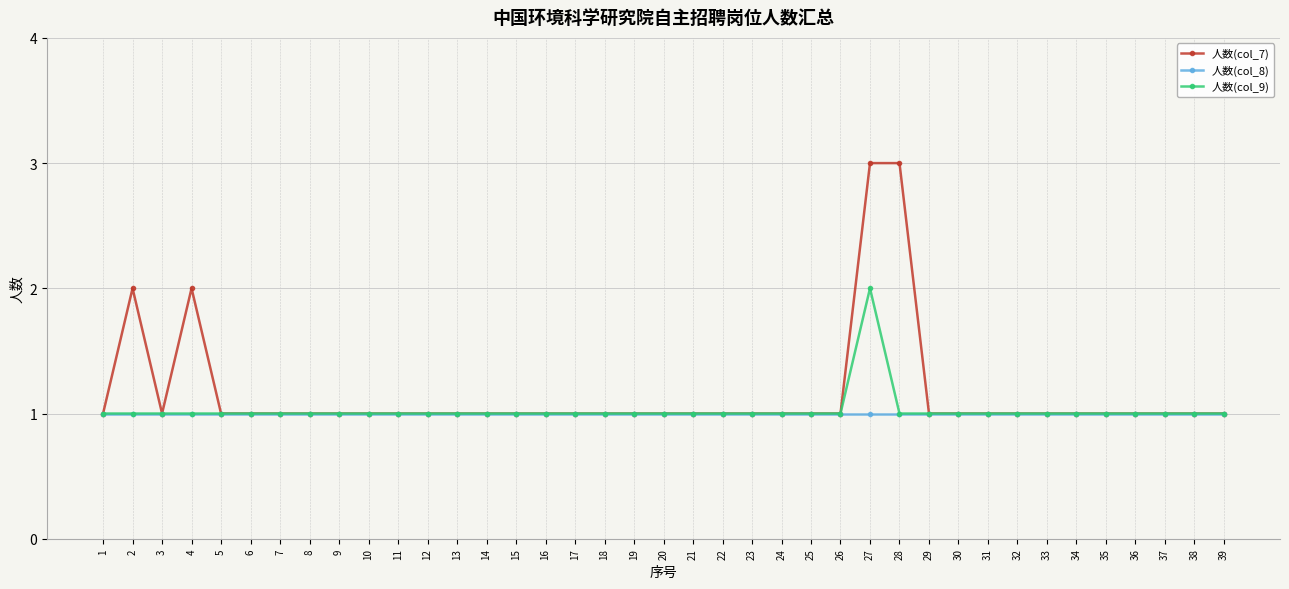

What are all the series names shown in the legend?

人数(col_7), 人数(col_8), 人数(col_9)